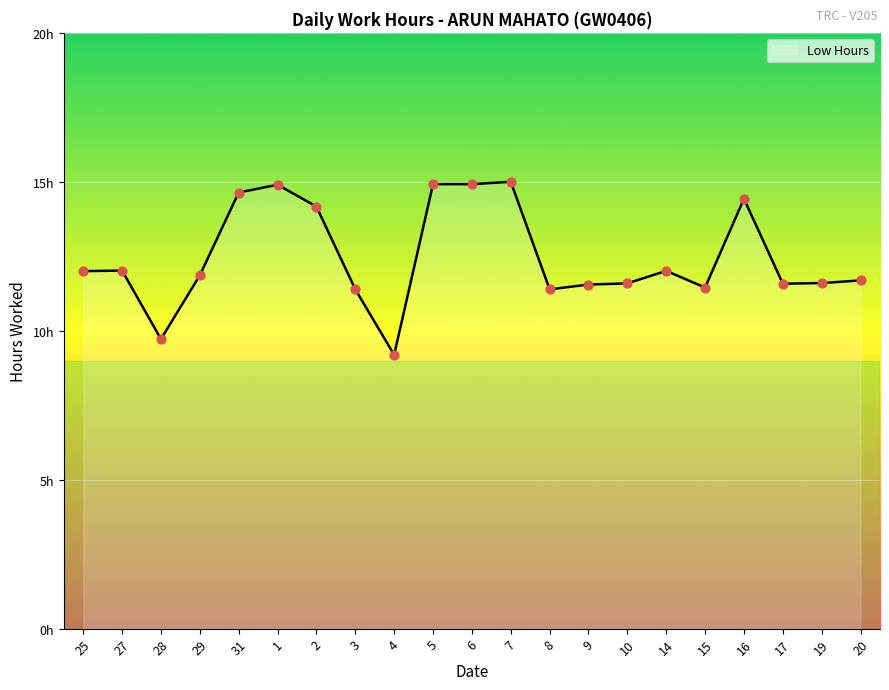

Which has a higher value, 9 or 7?

7